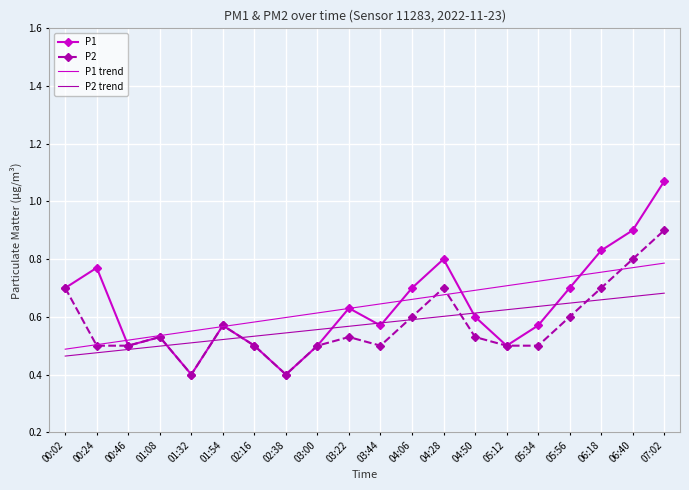

True or false: P1 has a value of 0.8 at 00:24.

True